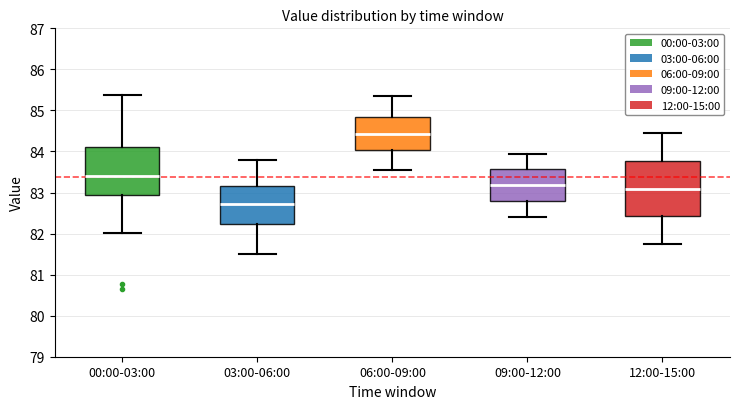

Where is the lower edge of the box for 12:00-15:00 on the y-axis? The values are not printed on the chart, so give them approximately, as read against the axis.

82.4